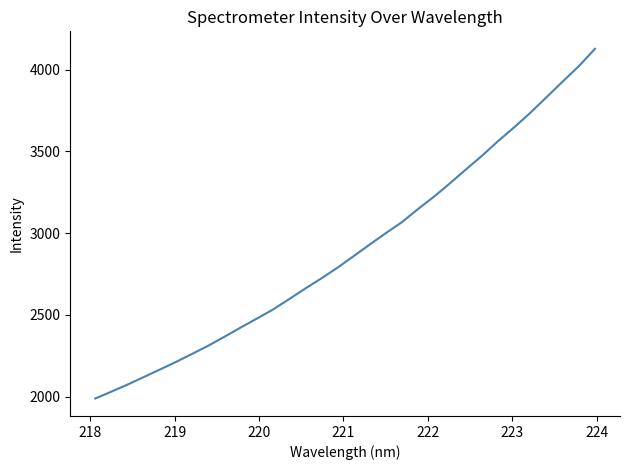

What is the difference between the maximum and minimum values?

2137.6